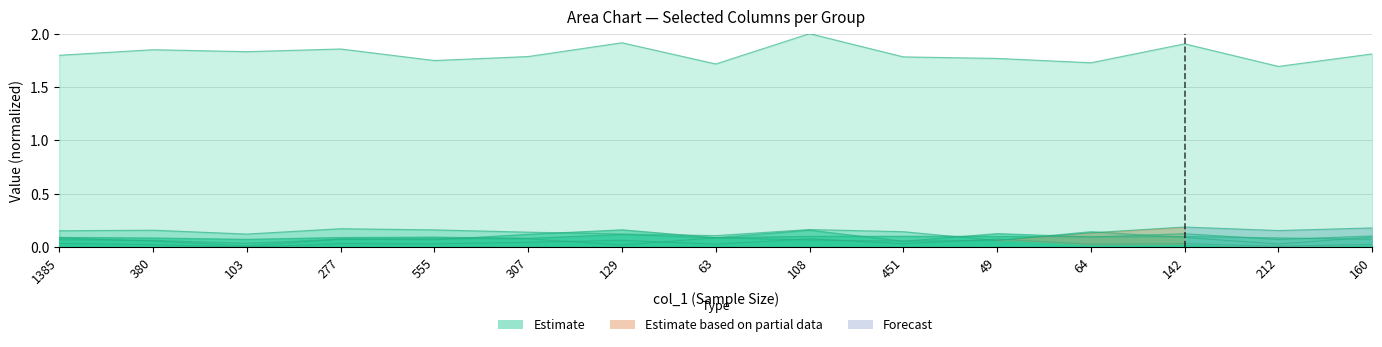

How many lines are shown in the chart?

6